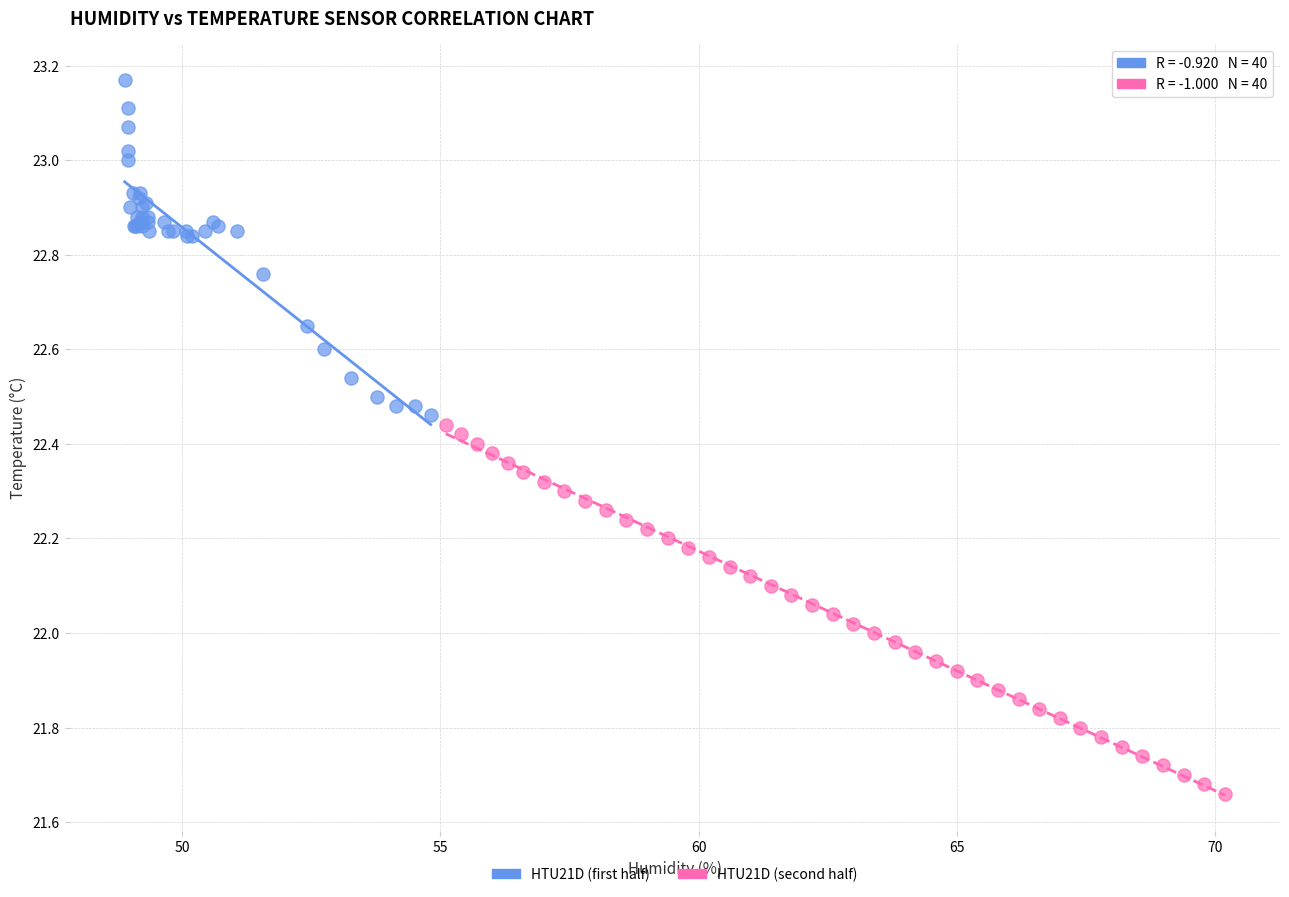

Which series reaches the maximum Y coordinate?

HTU21D (first half)